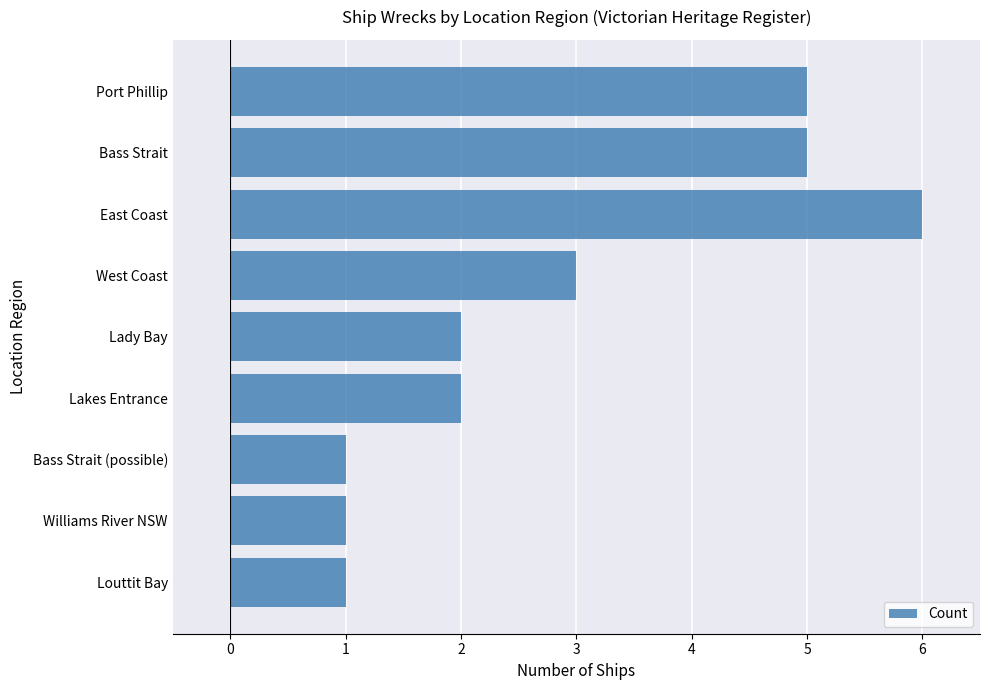

What is the change in value from East Coast to West Coast?

-3